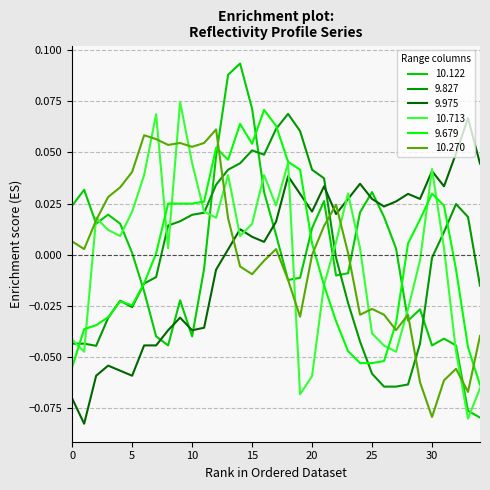

True or false: 10.713 and 10.122 intersect in this chart.

True